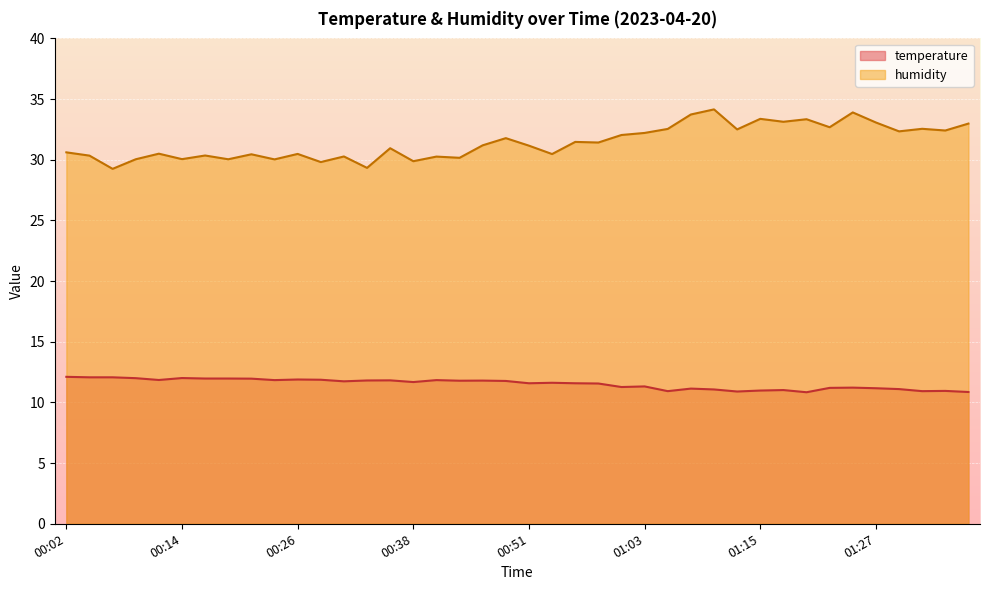

Is it true that humidity equals 34.1 at 01:10?

True